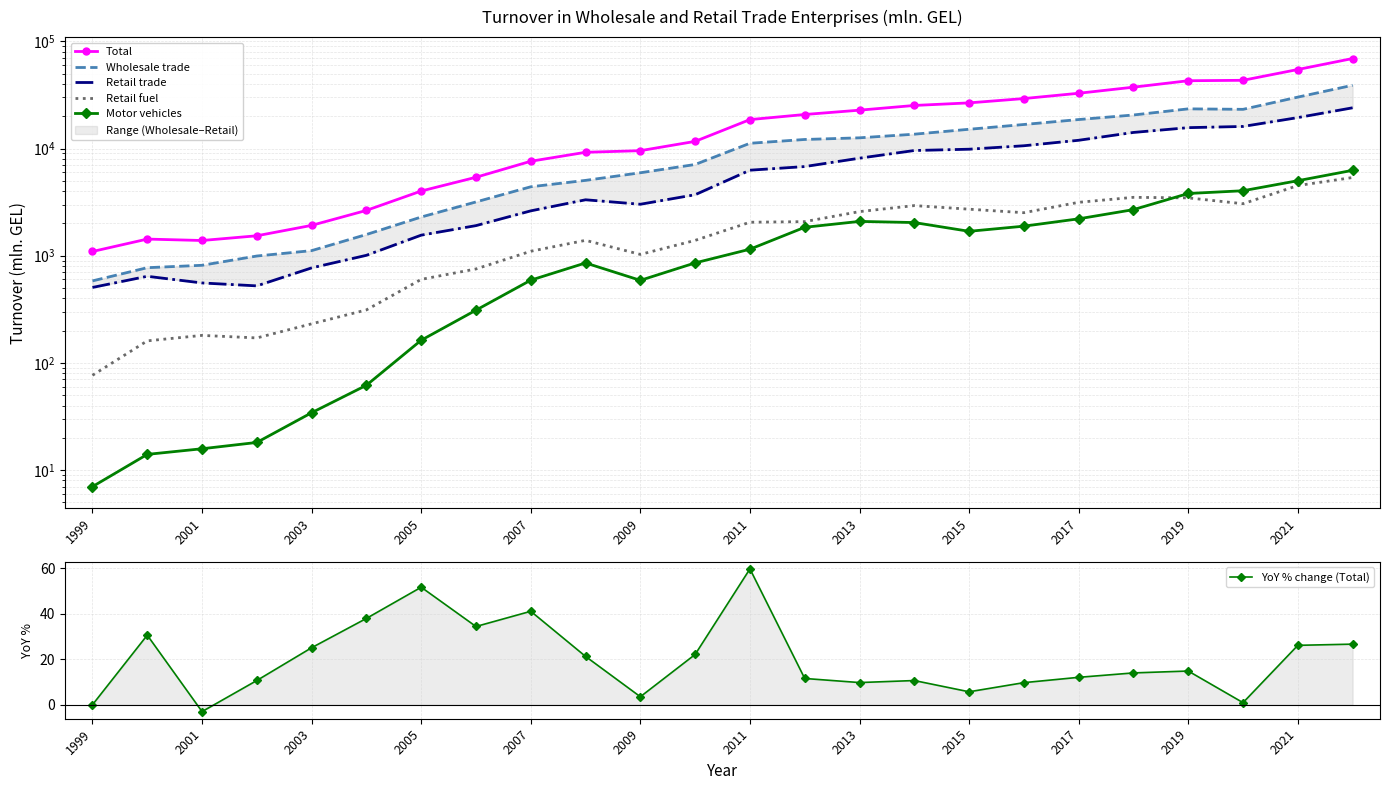

The value of YoY % change (Total) at 13 is 20.7. True or false?

False